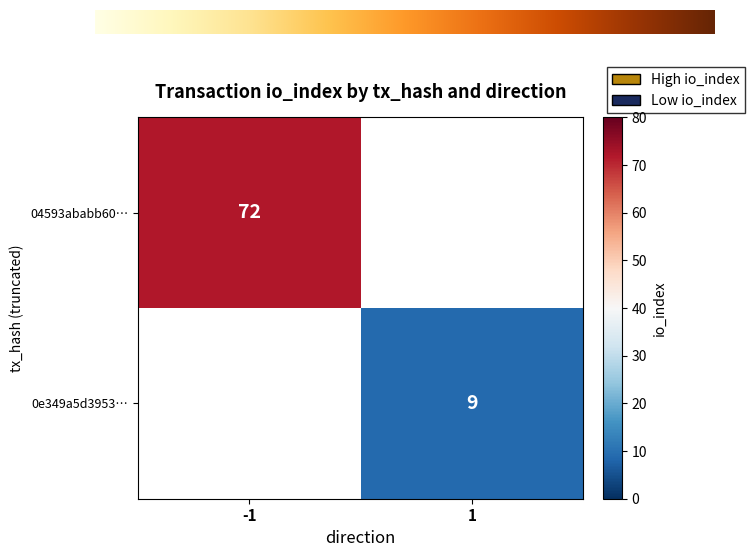

Reading left to right, extract all data points from this chart.

04593ababb604eeee484faffdeb0abe2f394c92: direction=-1	io_index=72
0e349a5d3953a8696dfdc6a15394a363e6d4803: direction=1	io_index=9